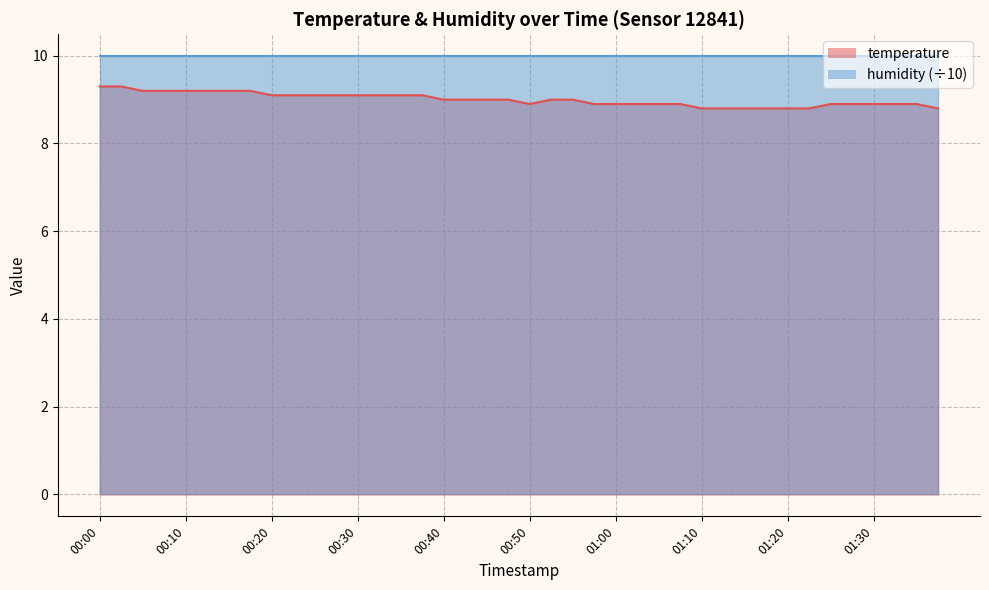

Which label corresponds to the smallest value in the chart?

01:10